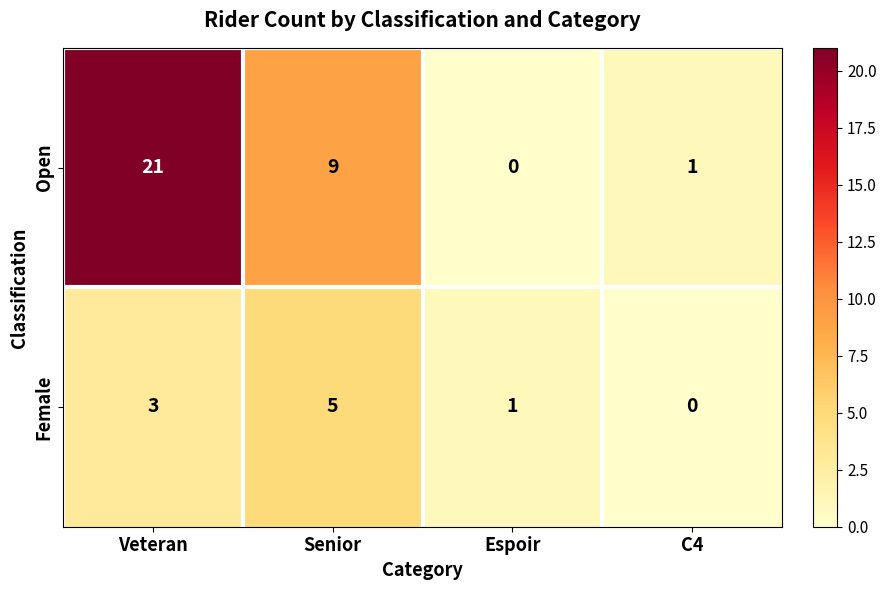

Between Veteran and C4, which series saw the biggest shift?

Open